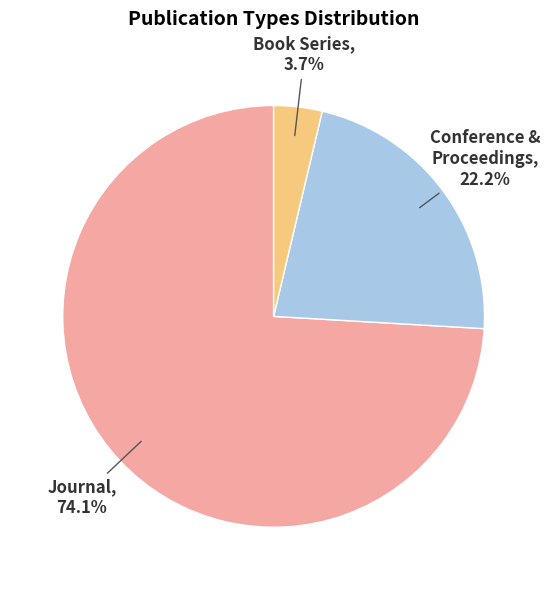

Is there a majority slice in this chart?

Yes